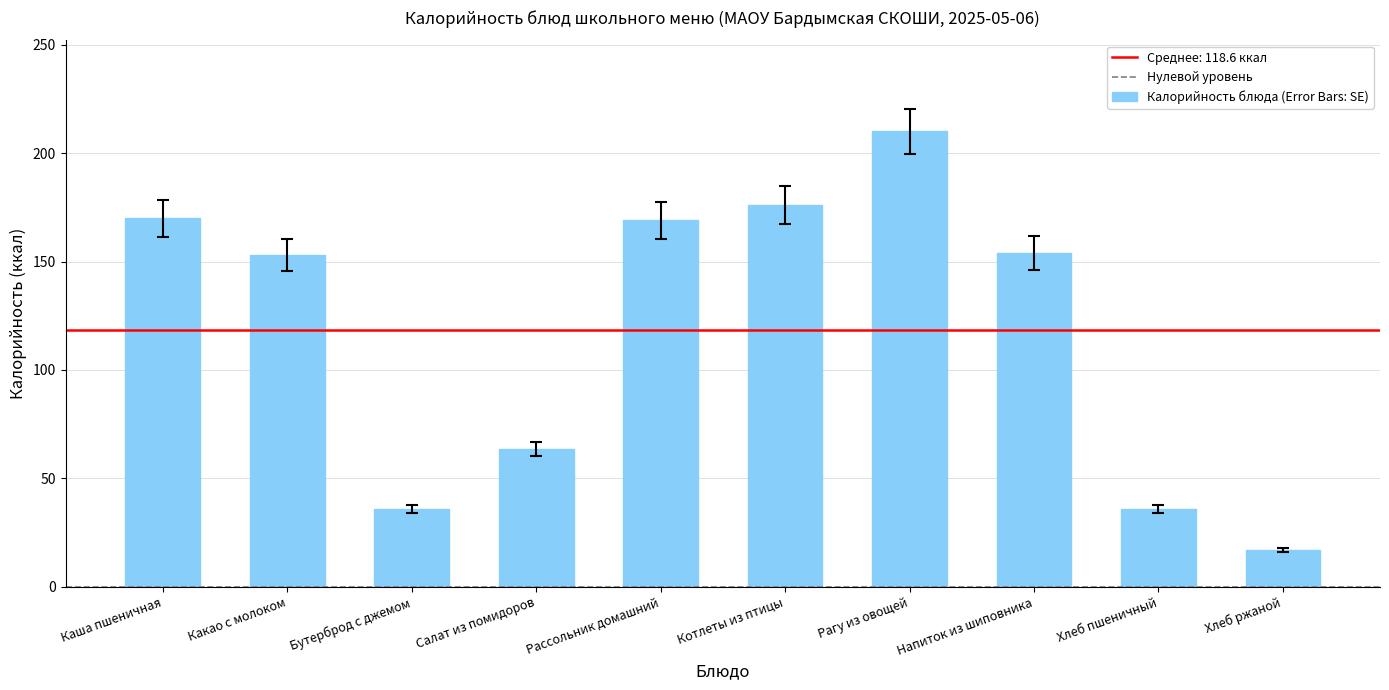

What is the average value?

118.5